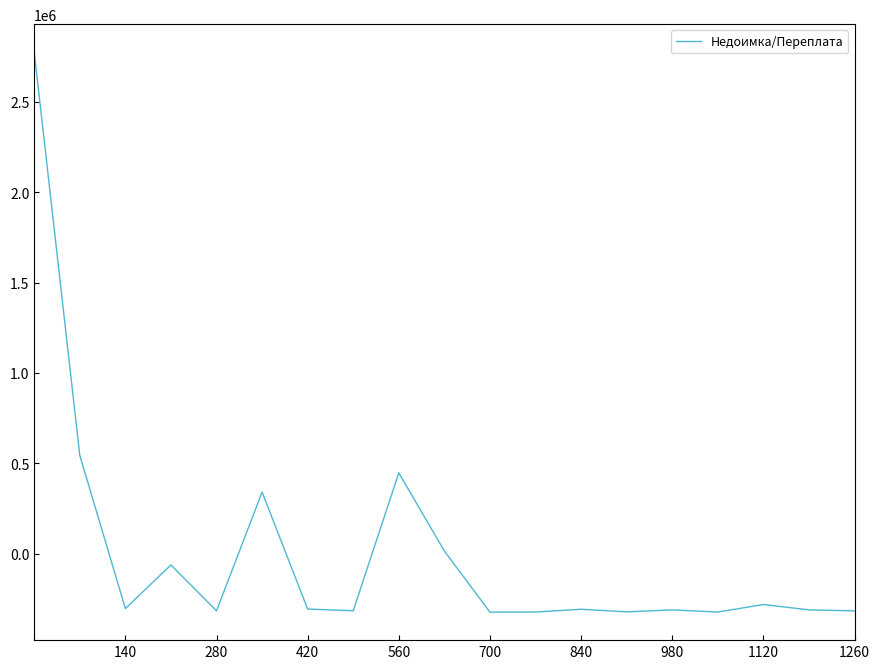

What is the maximum value shown in the chart?

2775441.9